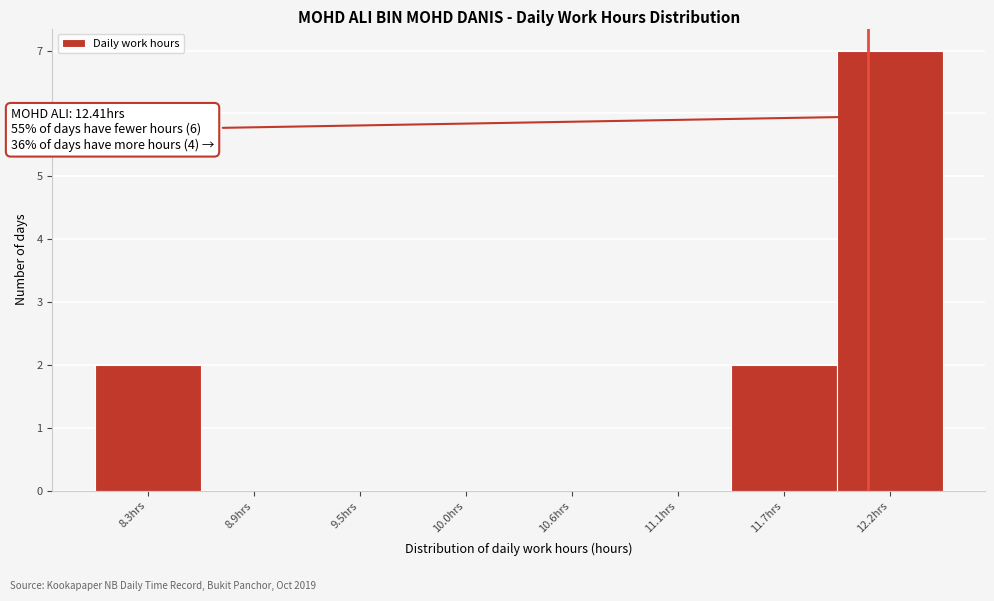

Reading right to left, transcribe all the data shown in this chart.

12.2hrs=7	11.7hrs=2	11.1hrs=0	10.6hrs=0	10.0hrs=0	9.5hrs=0	8.9hrs=0	8.3hrs=2